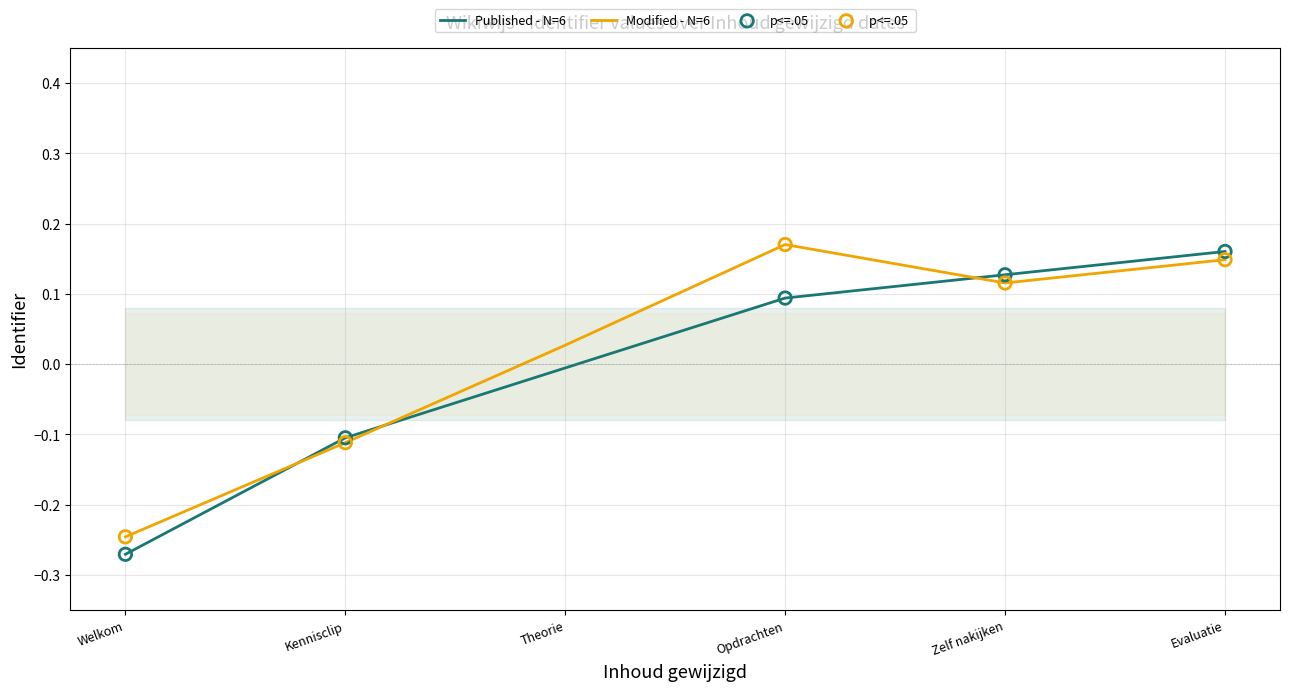

The value of Published - N=6 at Zelf nakijken is 0.0. True or false?

False